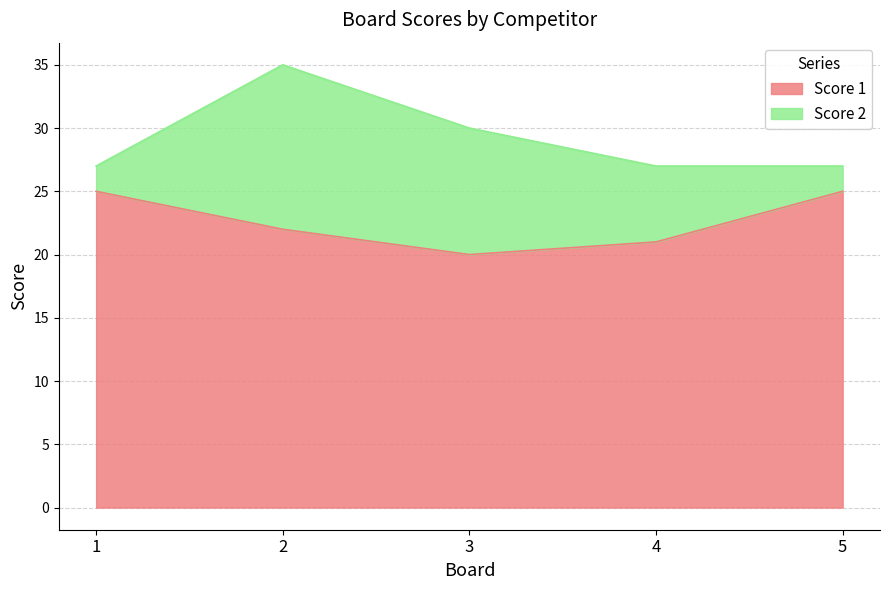

The value at 4 is 6. True or false?

False